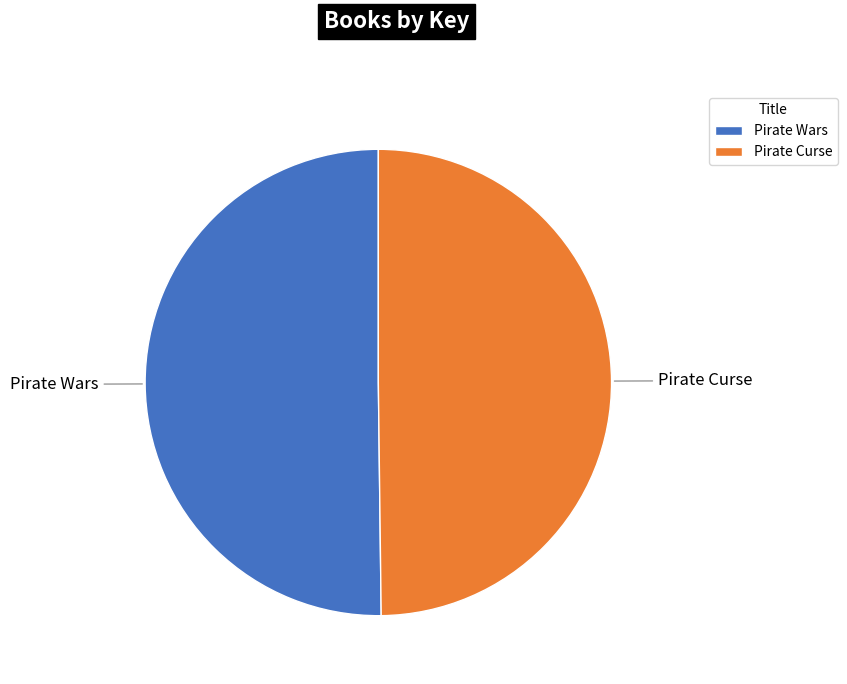

Is the sum of Pirate Wars and Pirate Curse greater than half?

Yes